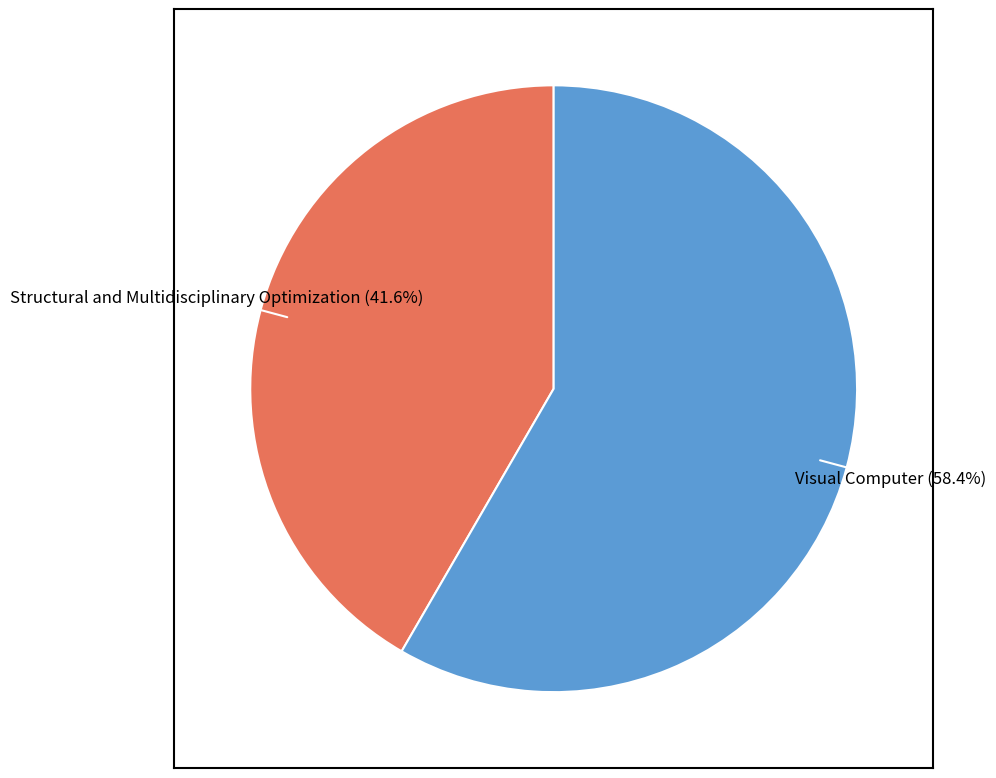

Is there any slice that represents more than half of the pie?

Yes